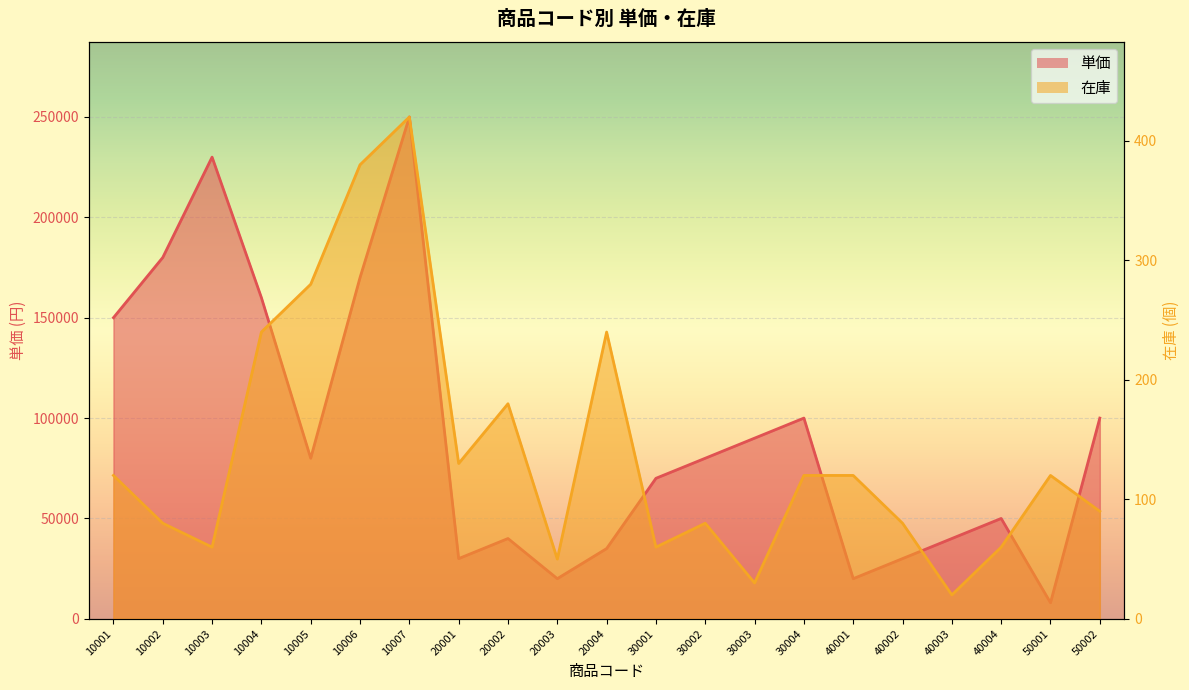

What is the difference between the maximum and minimum values in the 在庫 series?

400